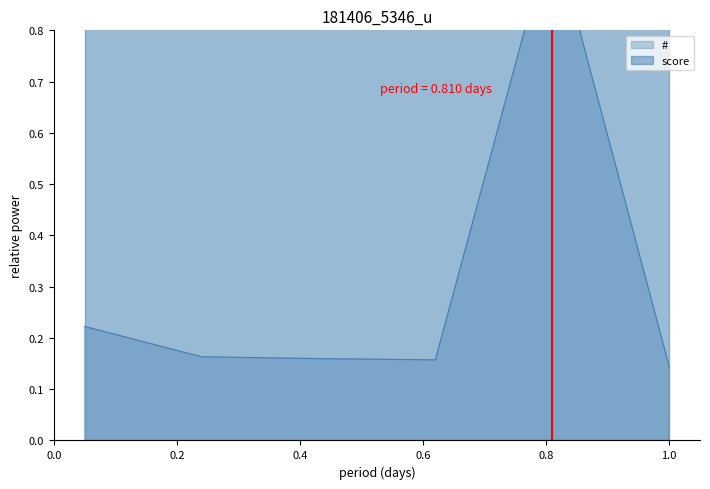

Reading left to right, list all the values displayed in this chart.

0.2	0.2	0.2	0.2	1.0	0.1